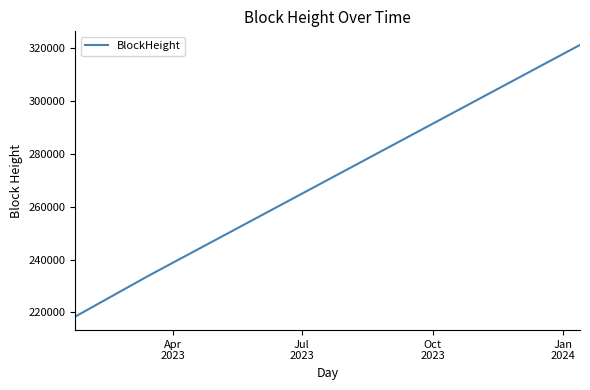

Does the chart have visible grid lines?

No